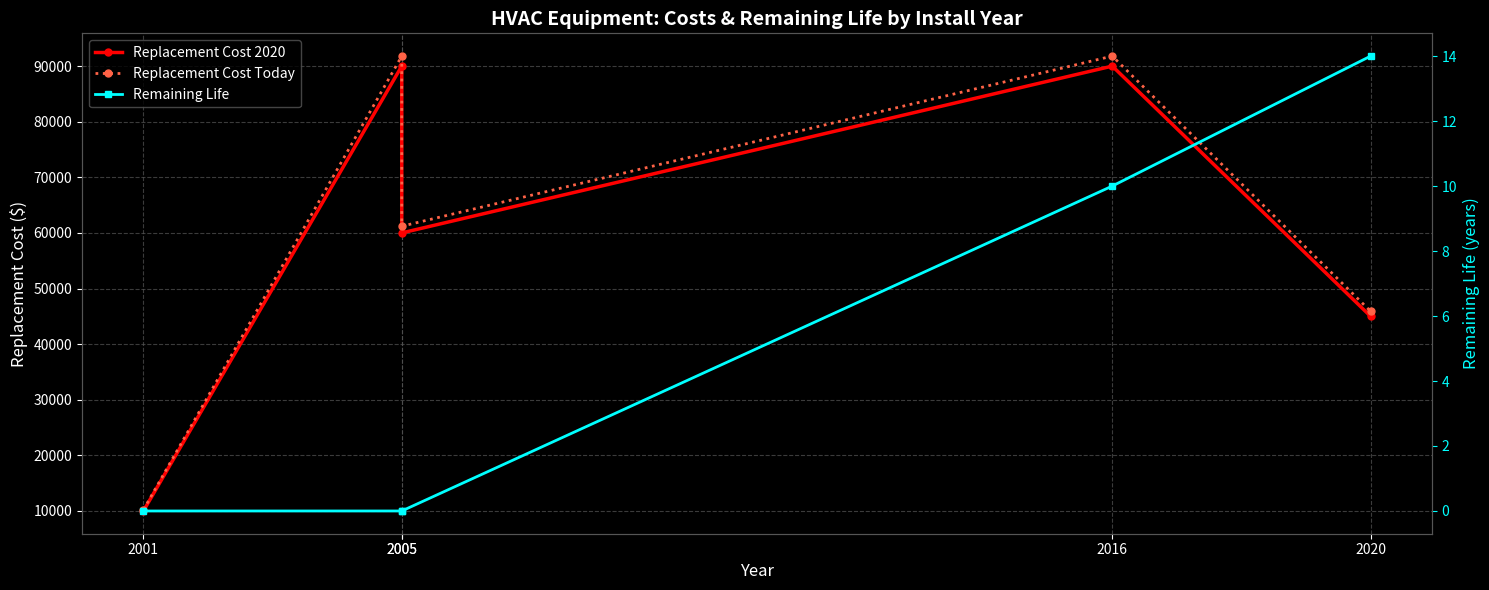

Reading left to right, transcribe all the data shown in this chart.

Replacement Cost 2020: 10000	90000	60000	90000	45000
Replacement Cost Today: 10200	91800	61200	91800	45900
Remaining Life: 0	0	0	10	14